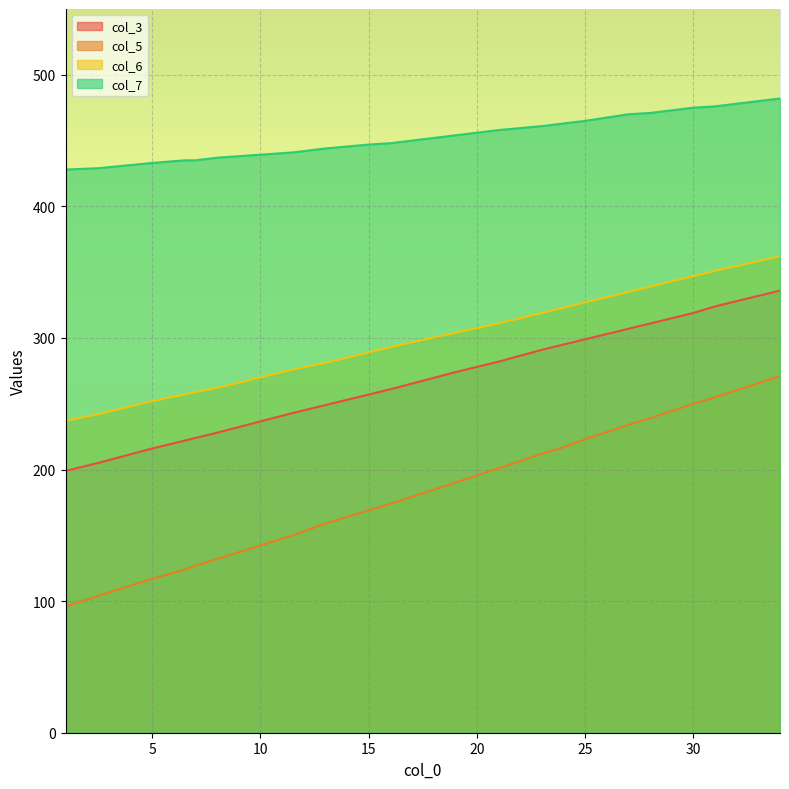

How many lines are shown in the chart?

4